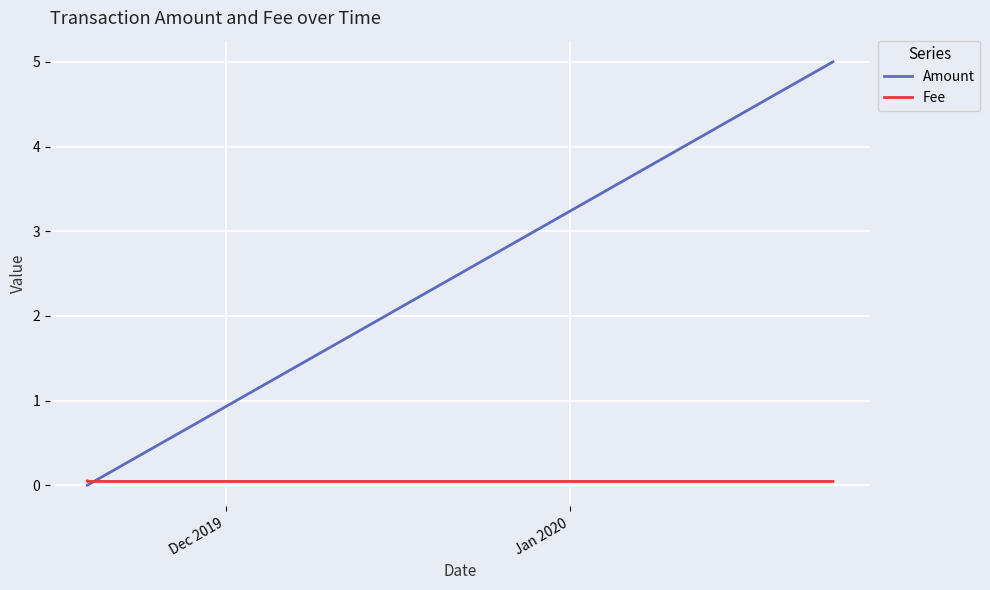

Rank the series by their maximum value, from highest to lowest.

Amount, Fee